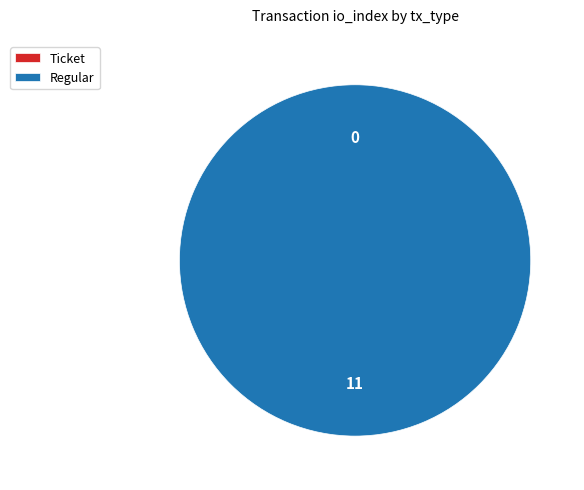

Is Regular the majority of the pie?

Yes